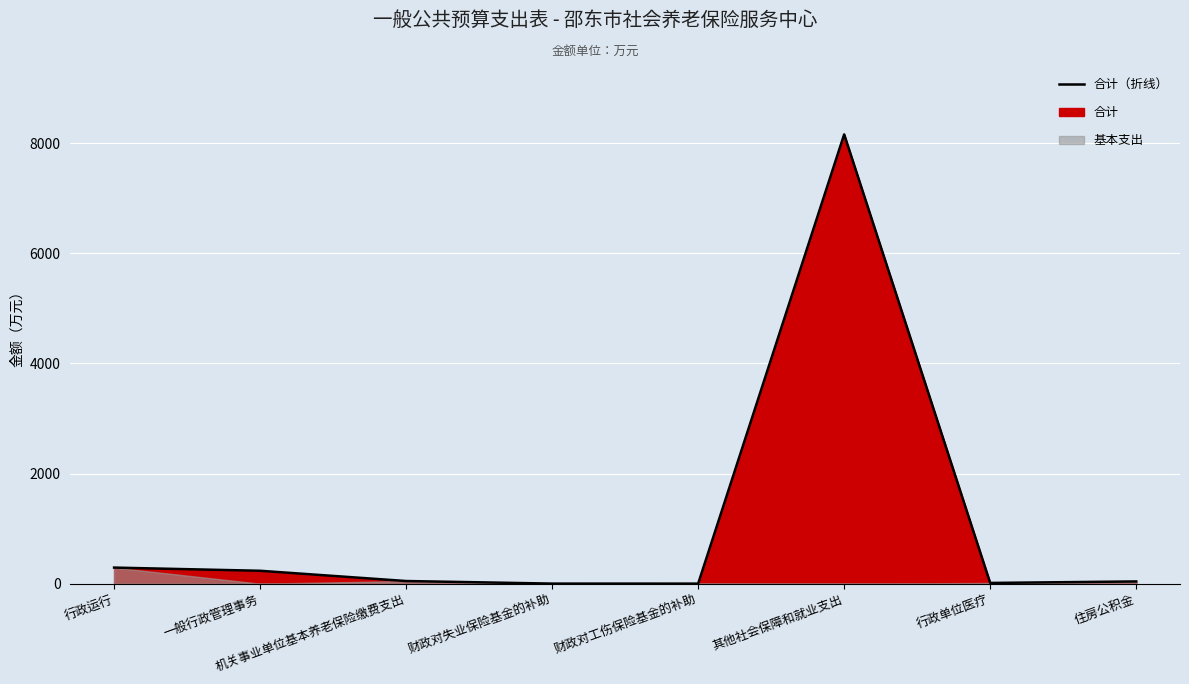

Between 财政对工伤保险基金的补助 and 机关事业单位基本养老保险缴费支出, which is larger?

机关事业单位基本养老保险缴费支出